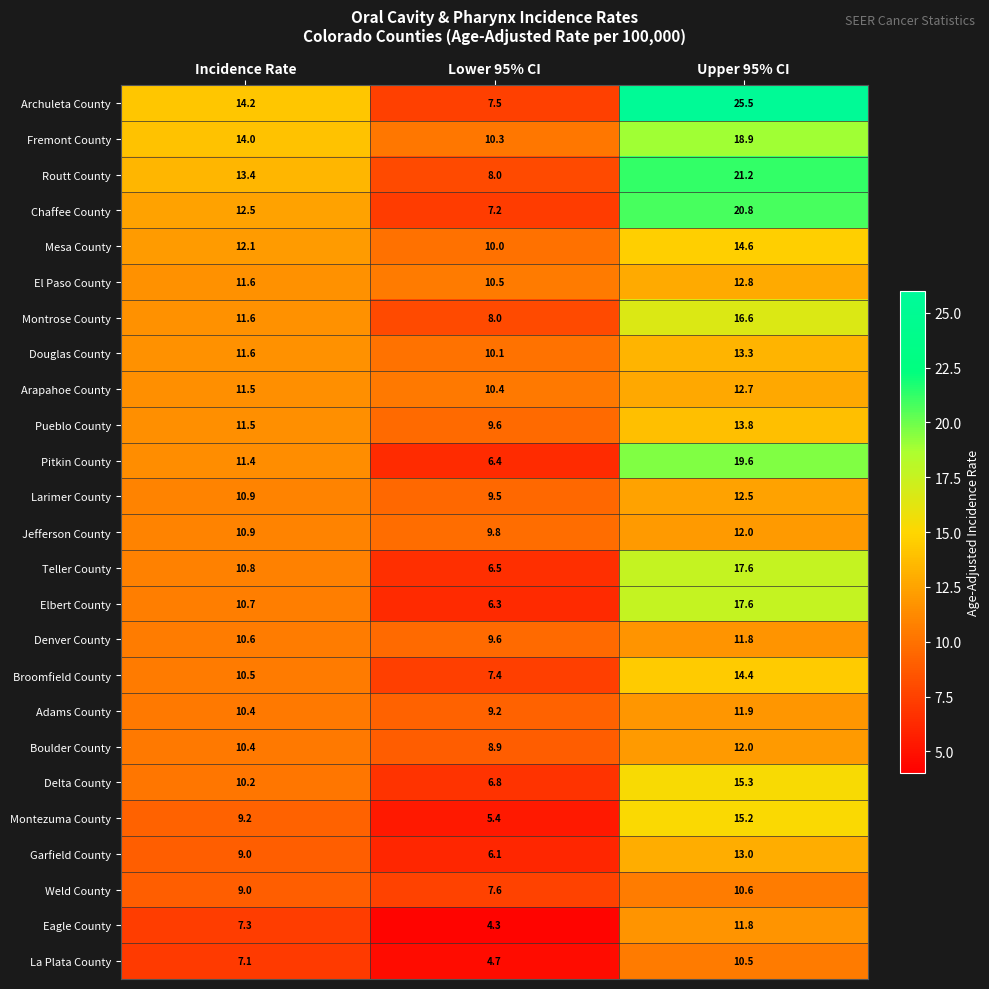

How many series are shown in this chart?

25